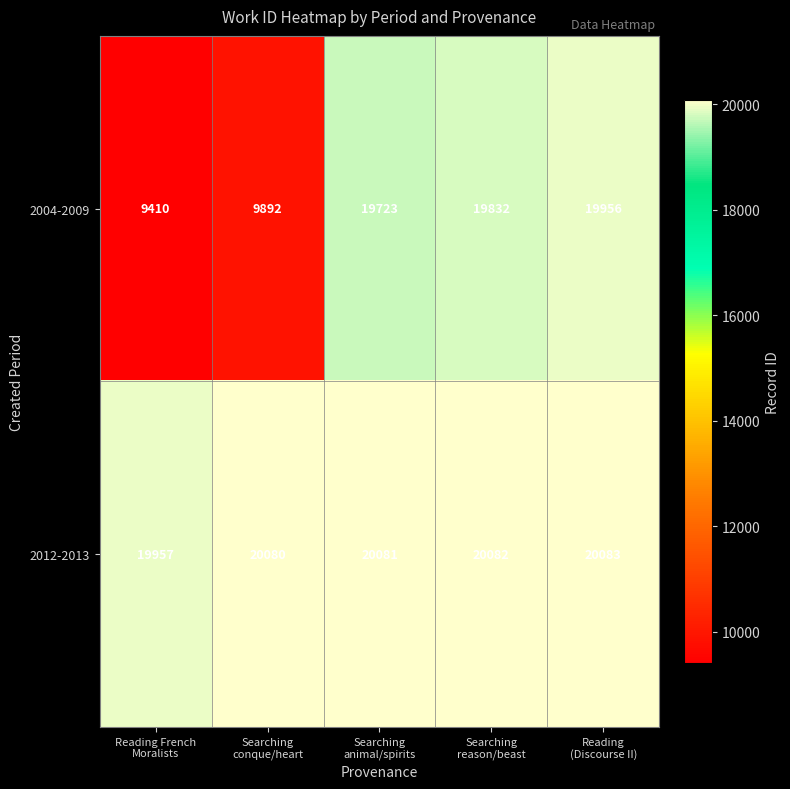

Which series has the largest total across all categories?

2012-2013